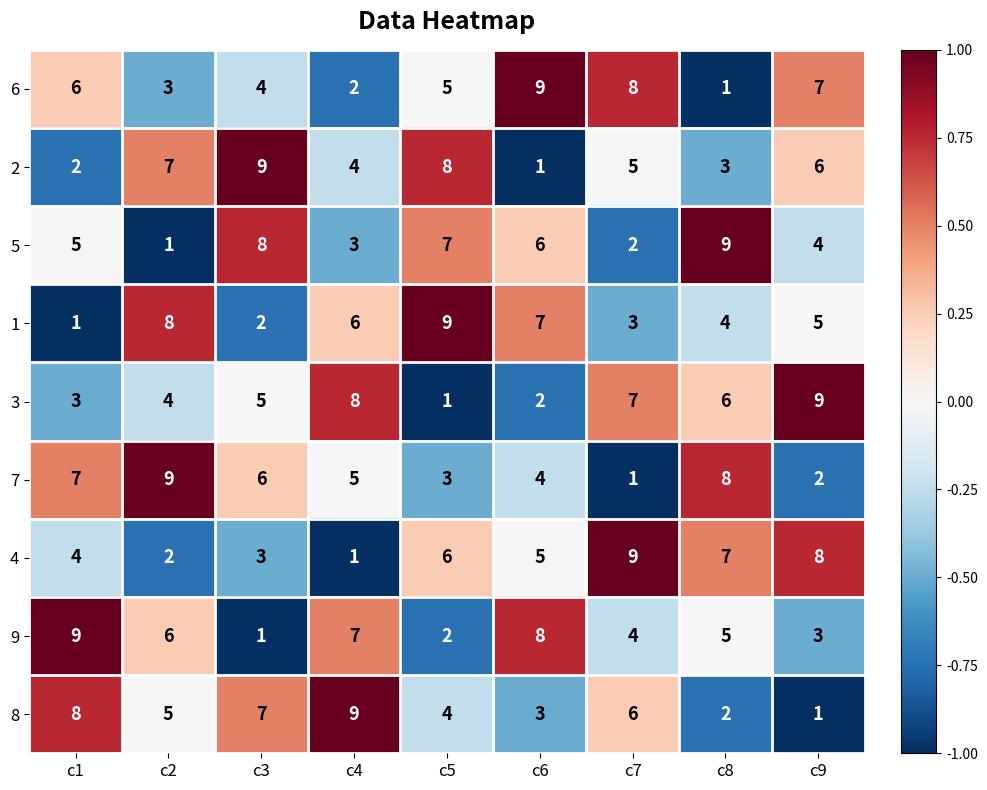

What is the sum of all 2 values?

45